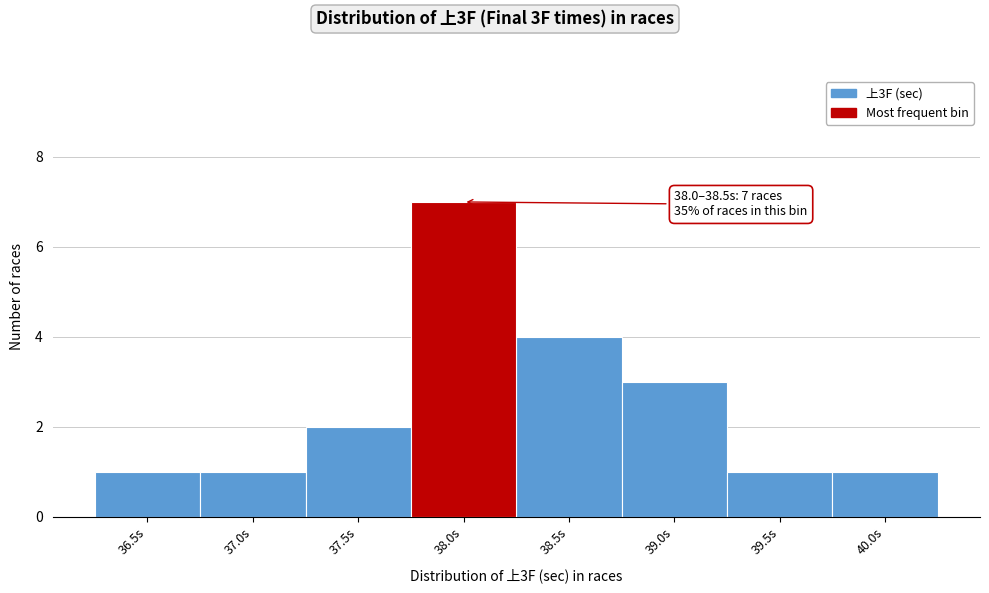

Reading right to left, extract all data points from this chart.

1	1	3	4	7	2	1	1